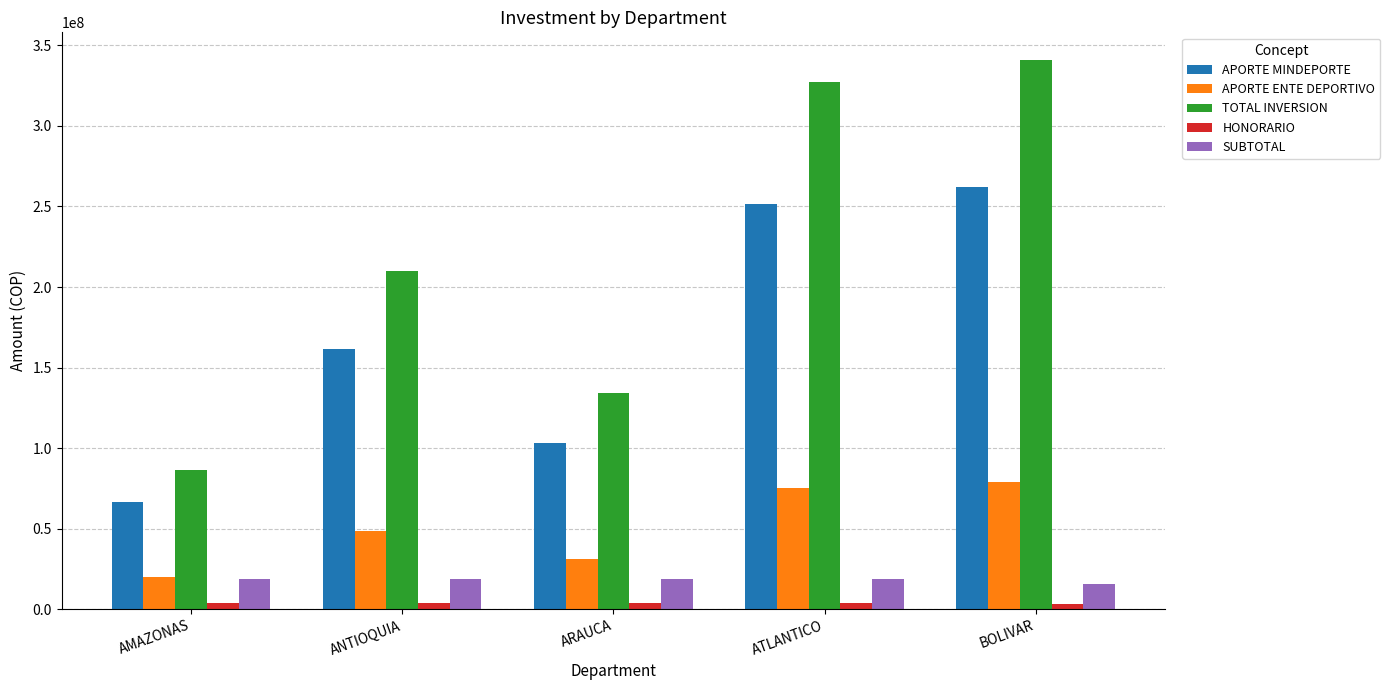

Is it true that APORTE ENTE DEPORTIVO equals 31005000 at ARAUCA?

True